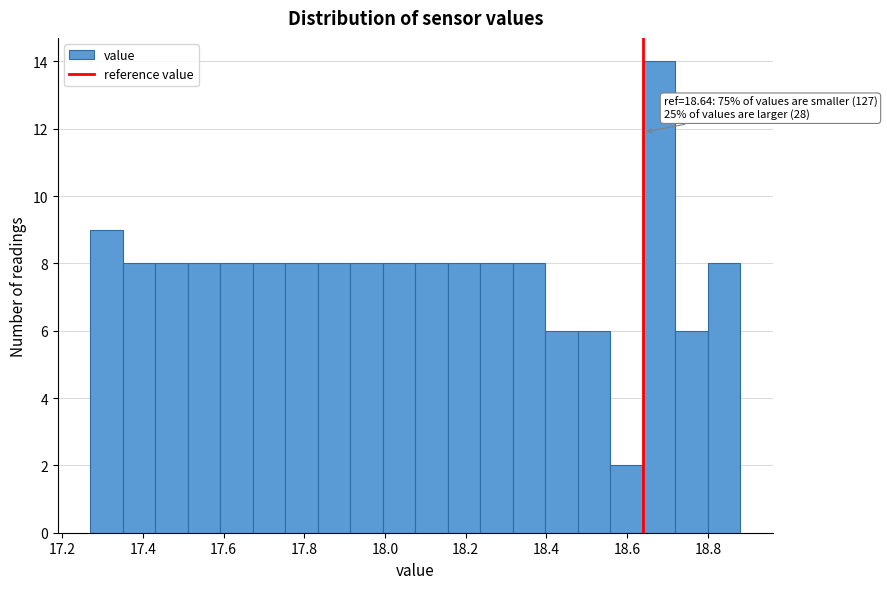

Over which range of the x-axis is the bar tallest?

18.64 to 18.72